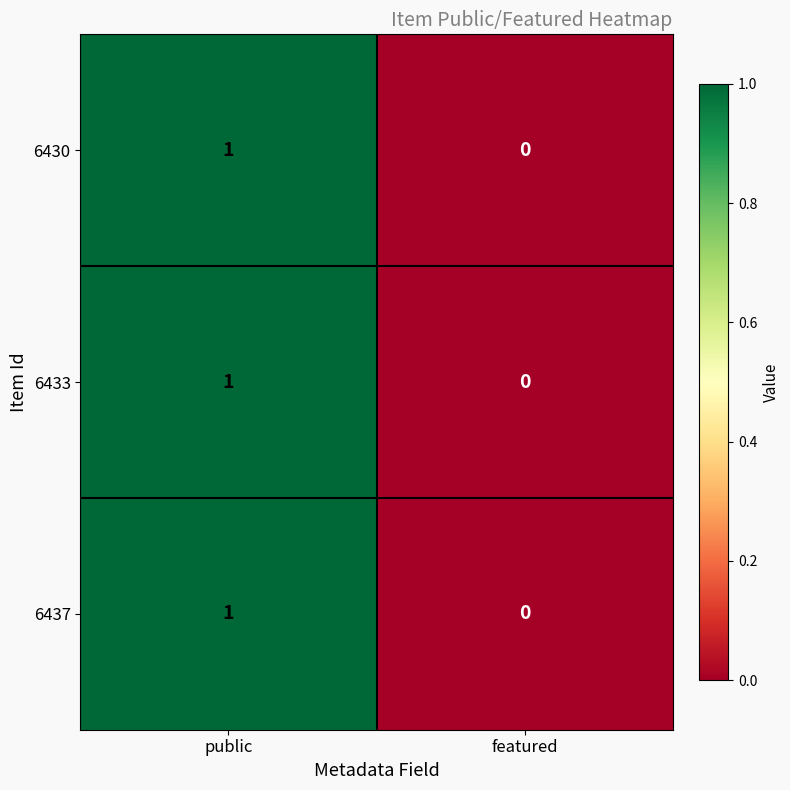

Reading left to right, extract all data points from this chart.

6430: 1	0
6433: 1	0
6437: 1	0